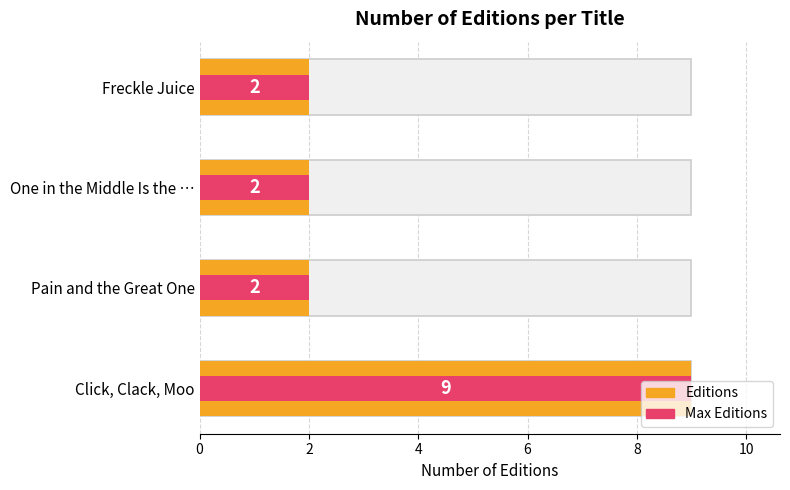

How many values in the Editions series exceed 2?

1